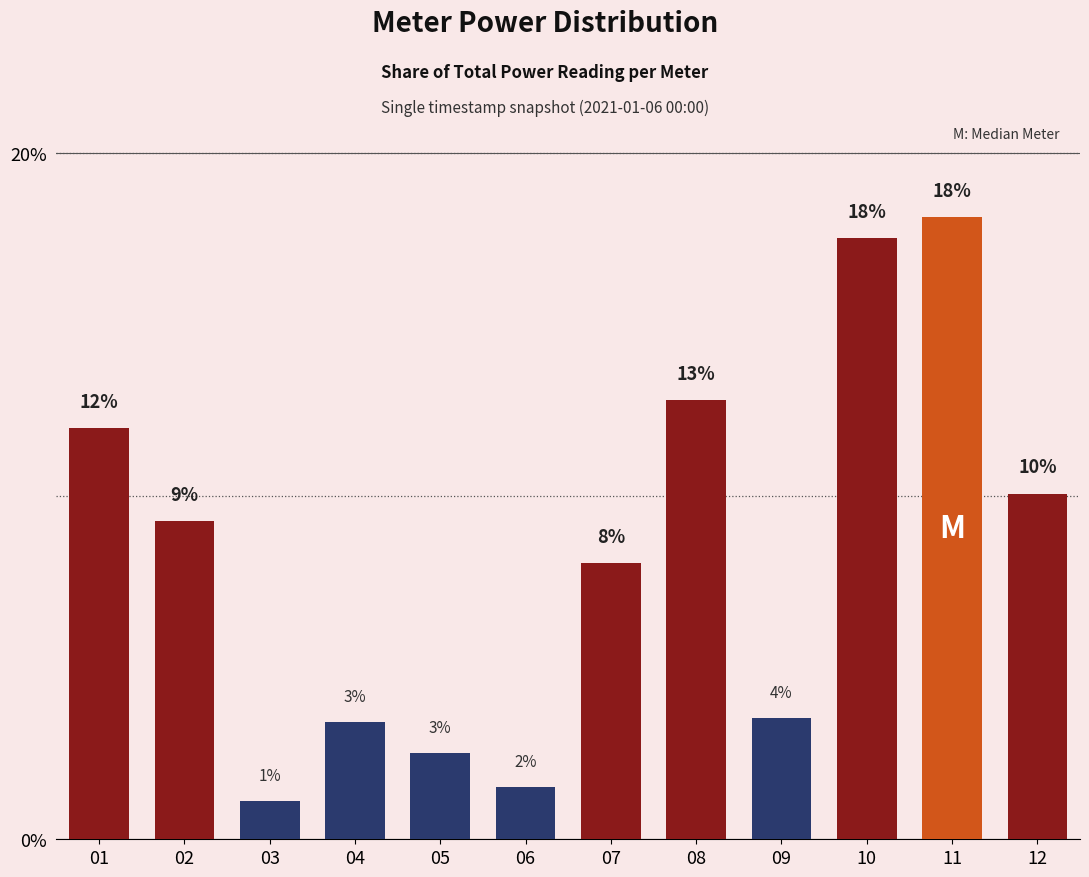

Is it true that the value at 11 is 0.2?

True